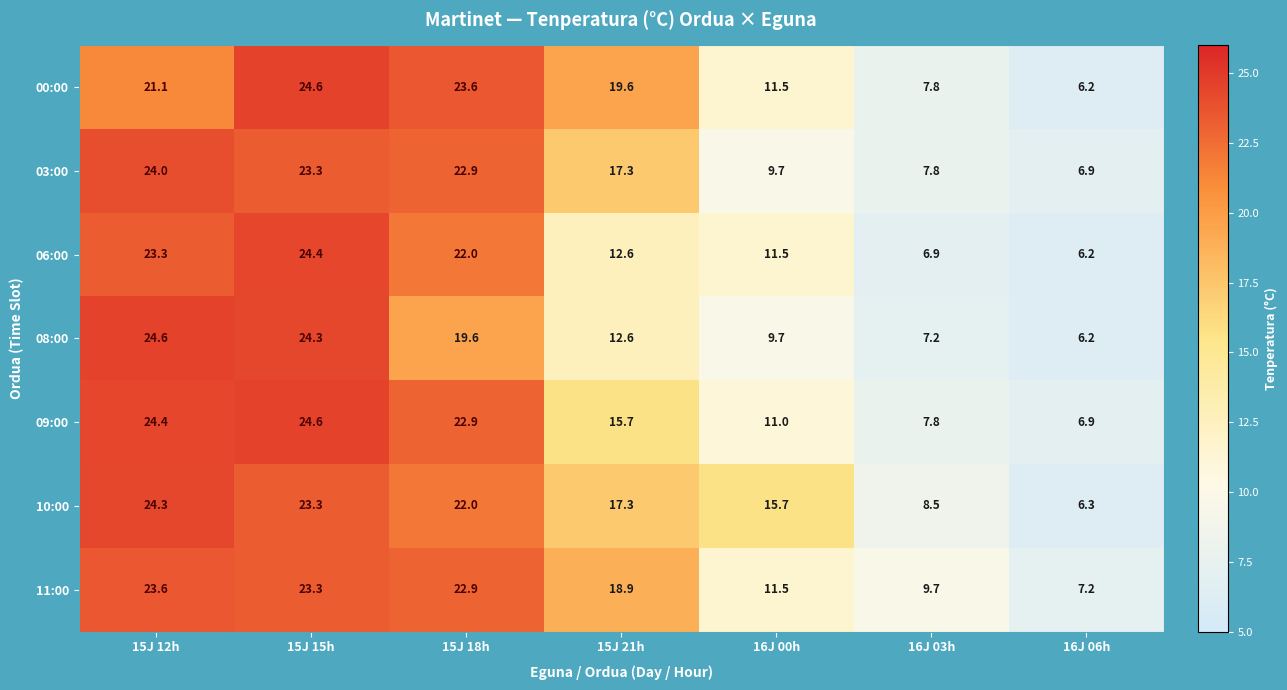

Rank the categories by 09:00 value from lowest to highest.

16J 06h, 16J 03h, 16J 00h, 15J 21h, 15J 18h, 15J 12h, 15J 15h